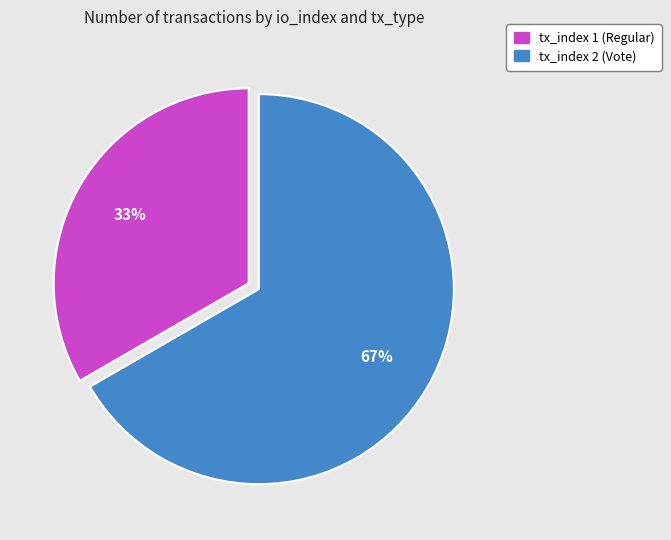

Is it true that tx_index 1 (Regular) is 45% of the pie?

False